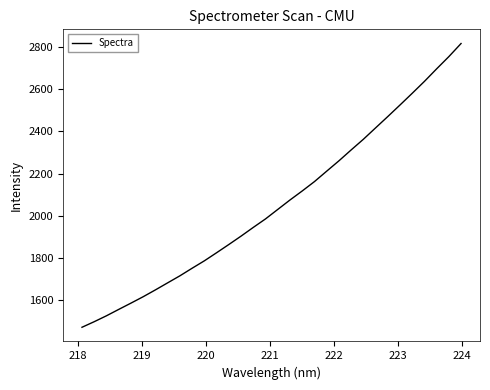

What is the difference between the maximum and minimum values?

1344.0